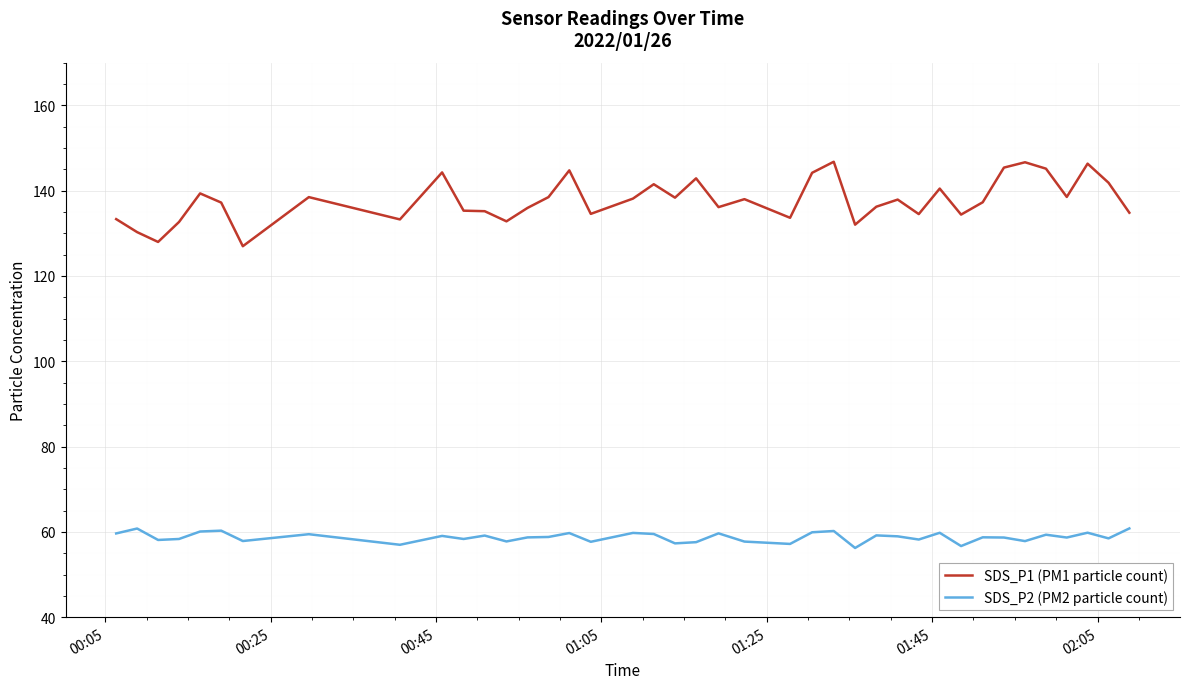

Which series has the largest total across all categories?

SDS_P1 (PM1 particle count)